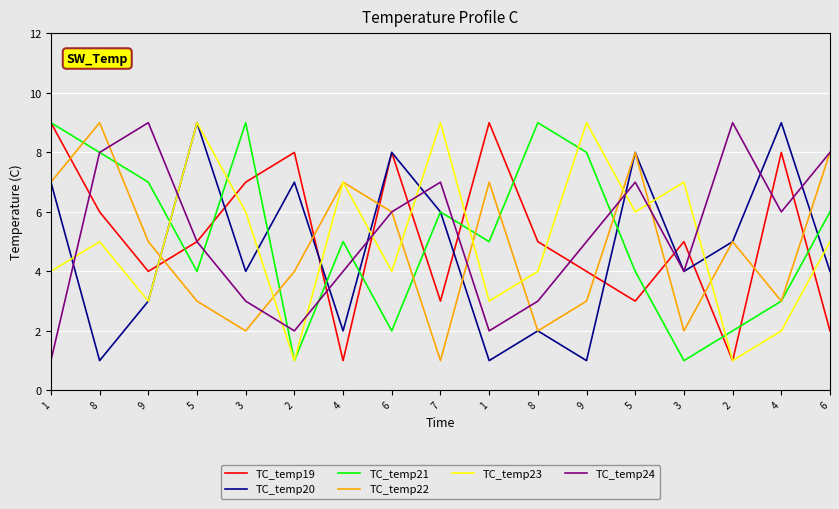

What are all the series names shown in the legend?

TC_temp19, TC_temp20, TC_temp21, TC_temp22, TC_temp23, TC_temp24